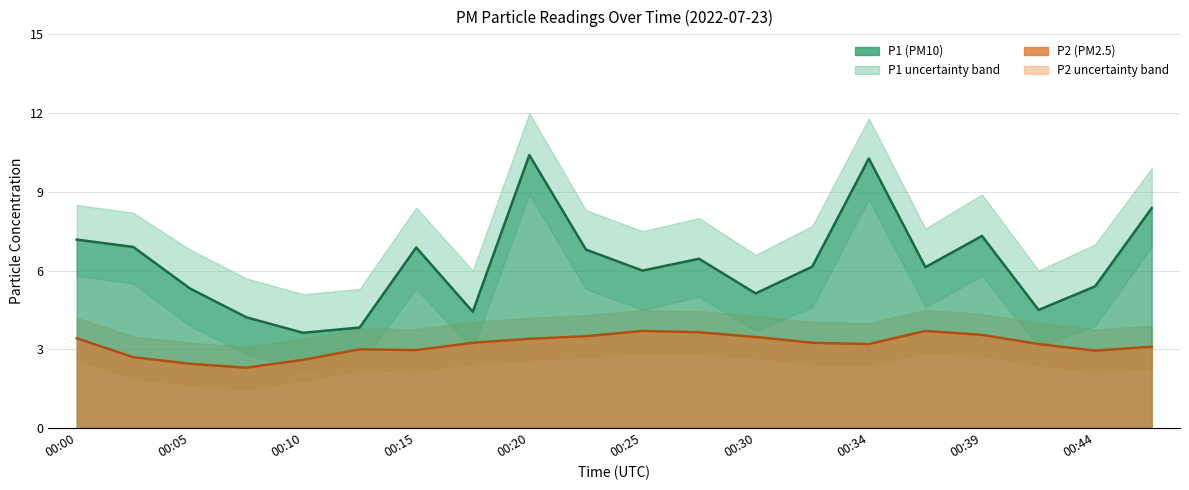

True or false: P2 has more than 1 interior local peaks.

True